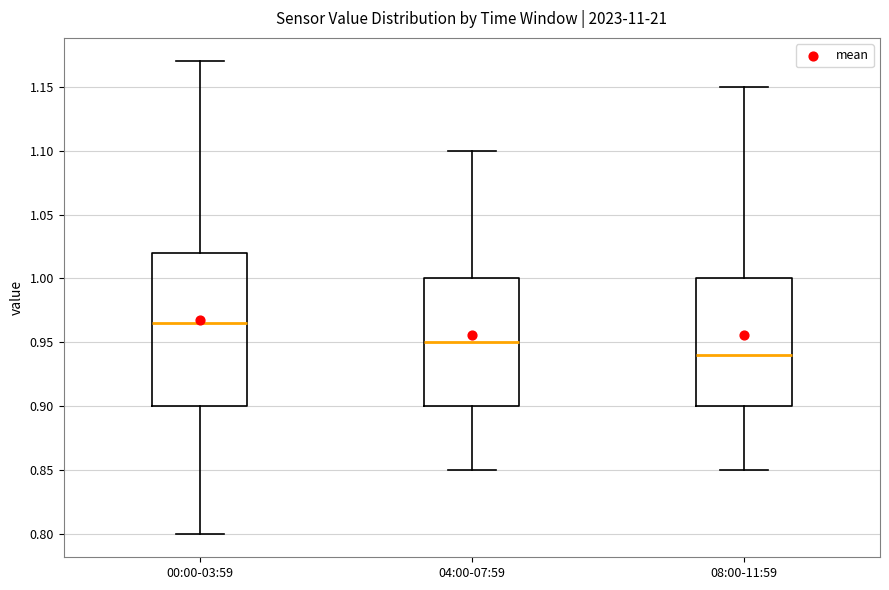

Reading left to right, read every box against the y-axis: the position of its median line, the range the box covers, and the ends of its whiskers. The values are not printed on the chart, so give them approximately, as read against the axis.

00:00-03:59: median 0.965, box 0.900 to 1.020, whiskers 0.800 to 1.170
04:00-07:59: median 0.950, box 0.900 to 1.000, whiskers 0.850 to 1.100
08:00-11:59: median 0.940, box 0.900 to 1.000, whiskers 0.850 to 1.150